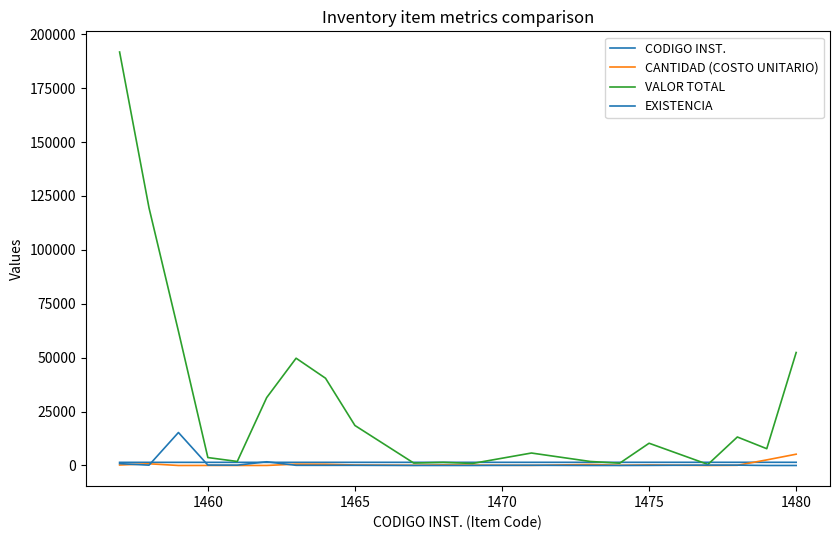

Reading left to right, list all the values displayed in this chart.

CODIGO INST.: 1457.0	1458.0	1459.0	1460.0	1461.0	1462.0	1463.0	1464.0	1465.0	1467.0	1468.0	1469.0	1471.0	1473.0	1474.0	1475.0	1477.0	1478.0	1479.0	1480.0
CANTIDAD (COSTO UNITARIO): 223.0	796.5	4.1	18.4	11.3	18.3	622.0	578.2	234.8	112.1	290.0	190.3	59.0	466.0	118.0	258.0	2.8	82.6	2596.0	5240.0
VALOR TOTAL: 191780.0	119475.0	62271.0	3682.0	1869.5	31493.2	49760.0	40474.0	18550.8	1121.0	1450.0	951.3	5782.0	1864.0	1062.0	10320.0	498.6	13216.0	7788.0	52400.0
EXISTENCIA: 860.0	150.0	15300.0	200.0	165.0	1720.0	80.0	70.0	79.0	10.0	5.0	5.0	98.0	4.0	9.0	40.0	180.0	160.0	3.0	10.0